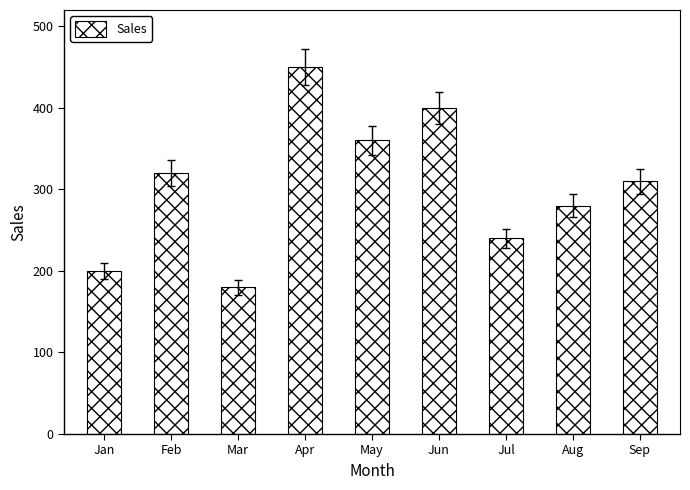

What is the change in value from Jan to Jun?

+200